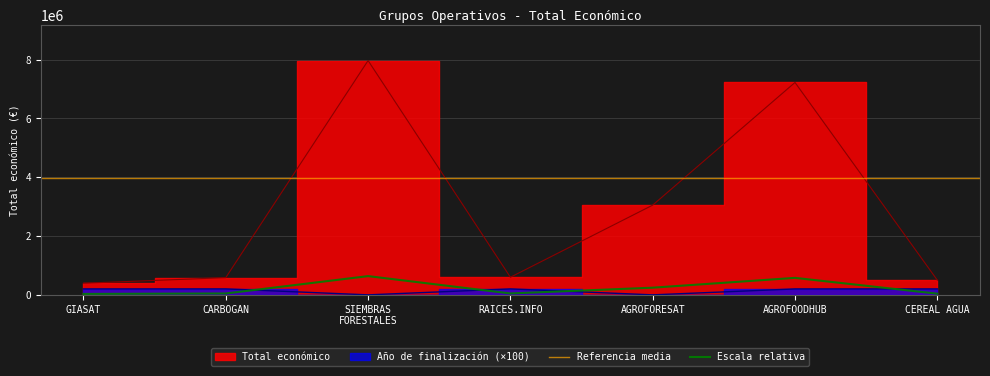

What is the difference between the second highest and minimum values in the Año de finalización series?

202500